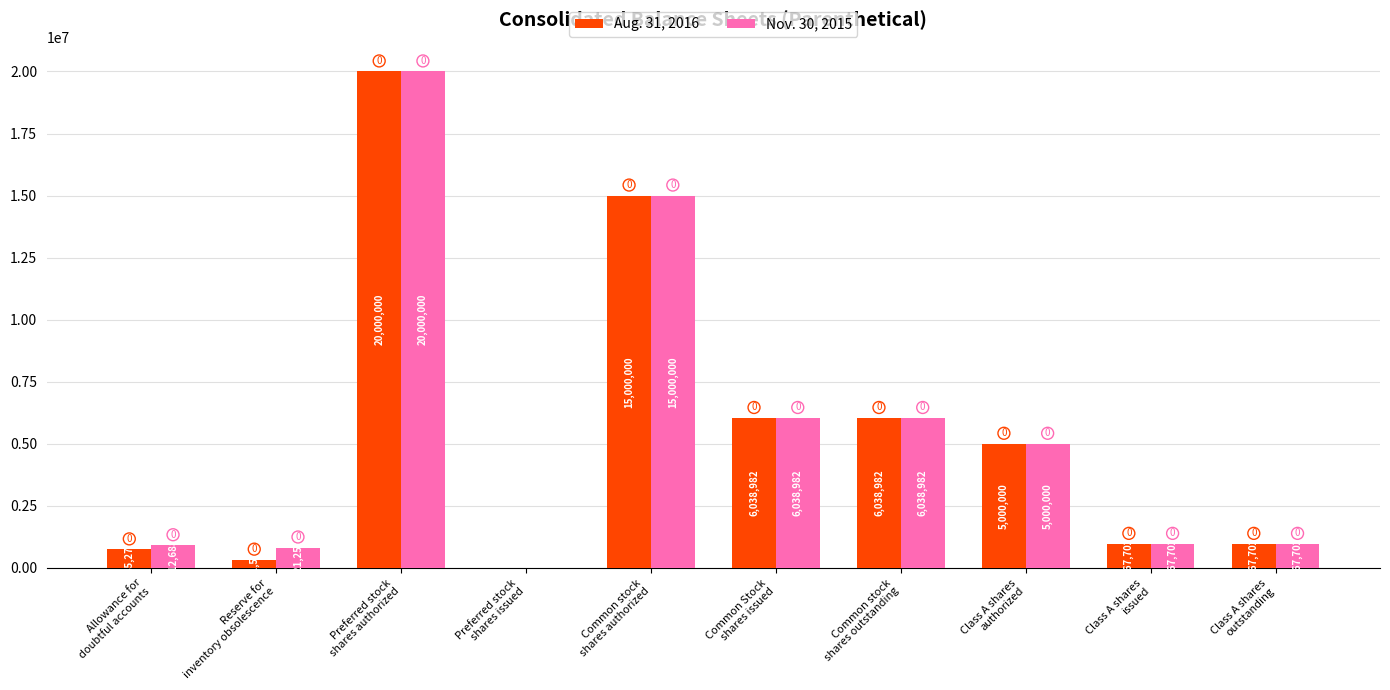

What is the sum of all Nov. 30, 2015 values?

55747315